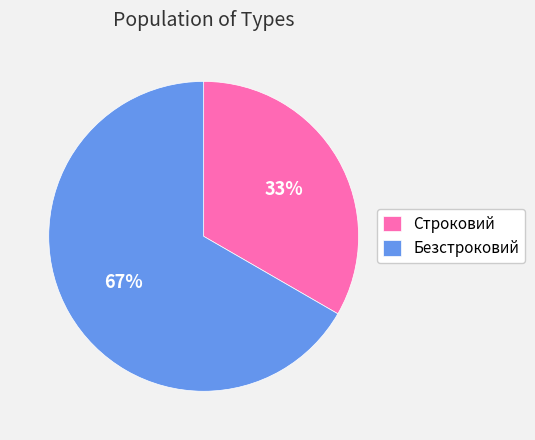

What is the majority slice?

Безстроковий